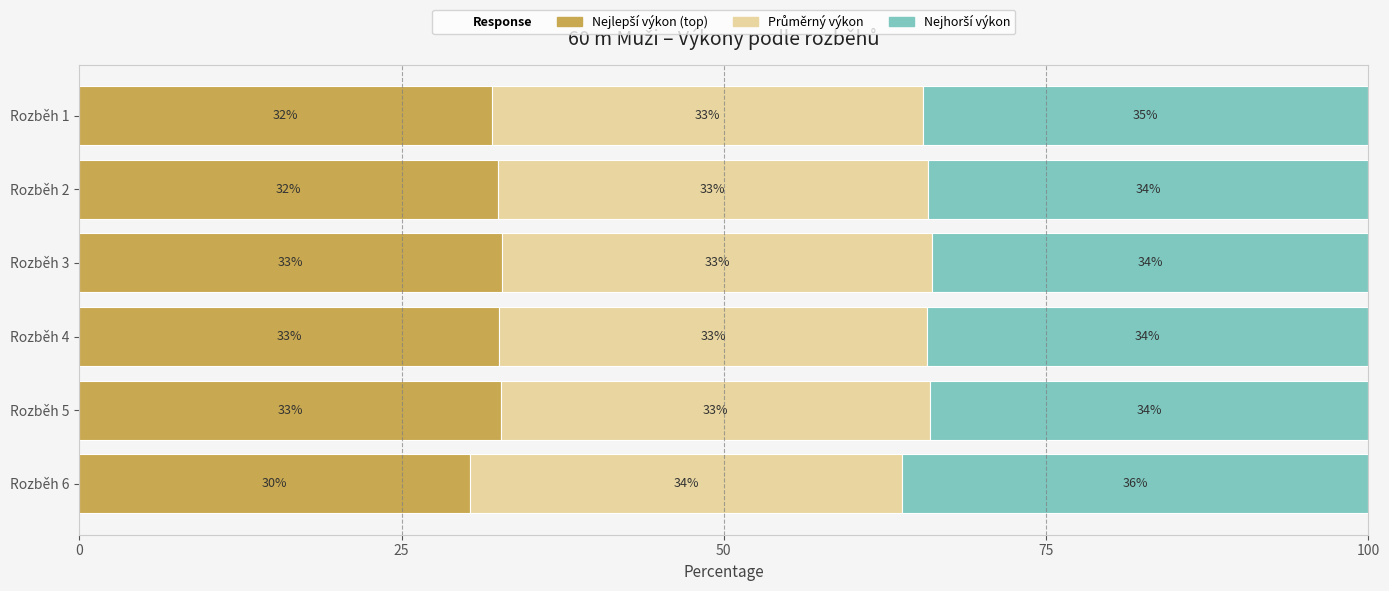

What is the difference between the second highest and minimum values in the Nejhorší výkon series?

0.8